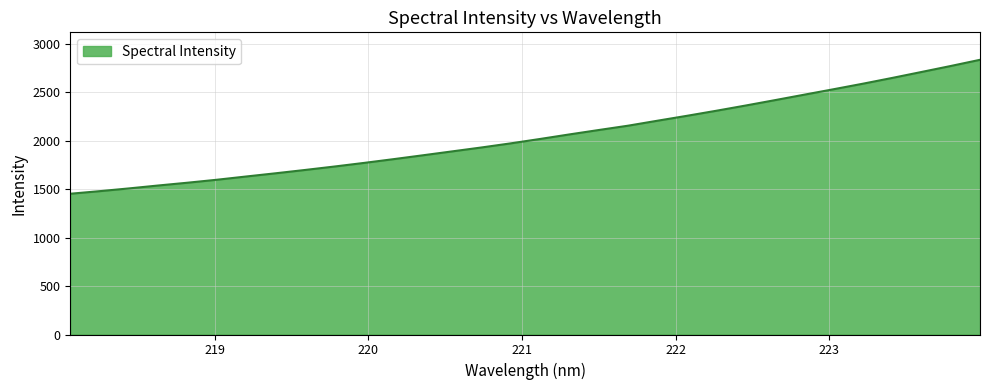

What is the maximum value shown in the chart?

2835.2